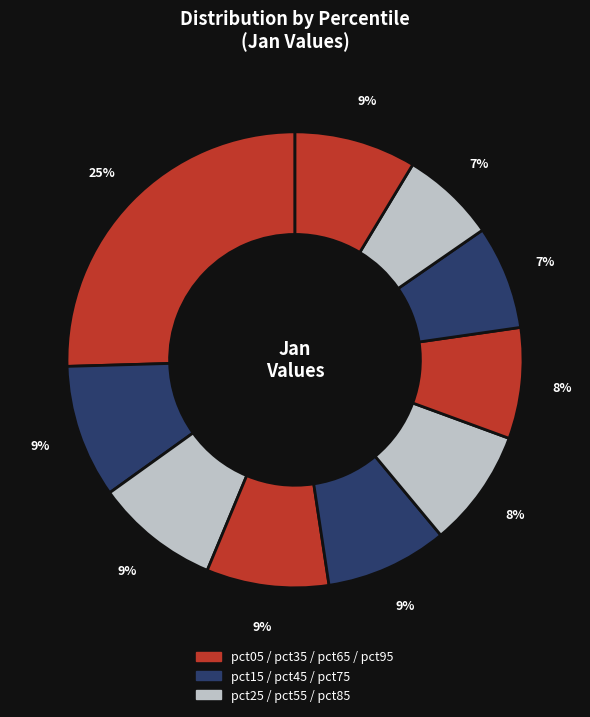

Rank the categories by value from highest to lowest.

pct05, pct15, pct25, pct35, pct45, pct95, pct55, pct65, pct75, pct85